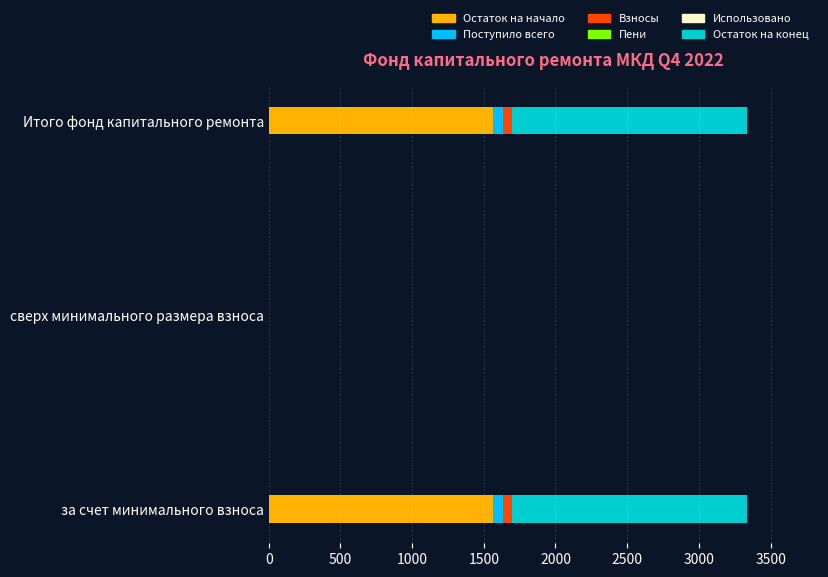

The value of Остаток на начало at за счет минимального взноса is 1017.2. True or false?

False